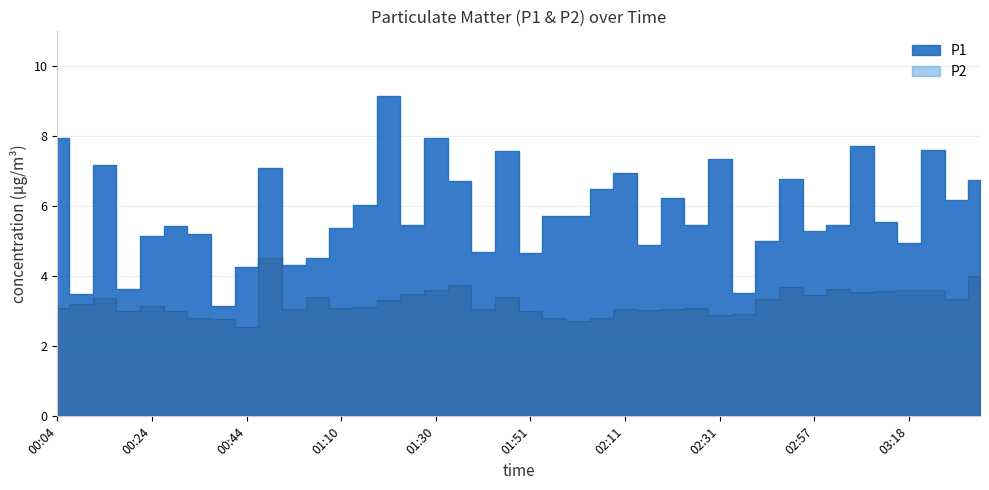

What is the label of the 28th point from the right?

01:10